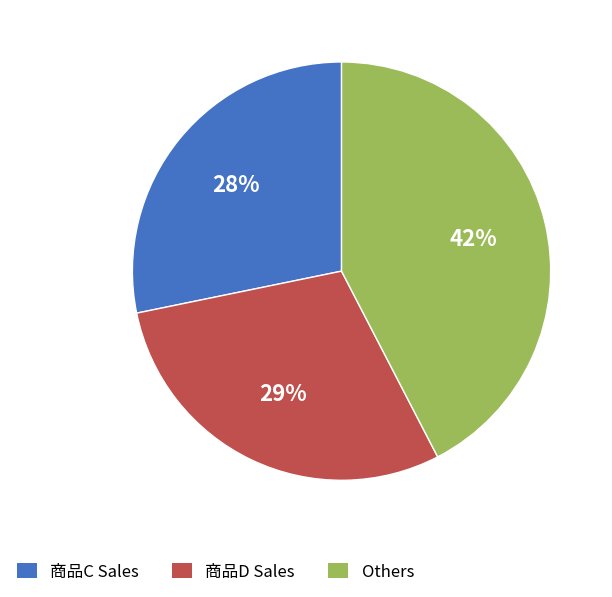

True or false: Others accounts for 42% of the total.

True